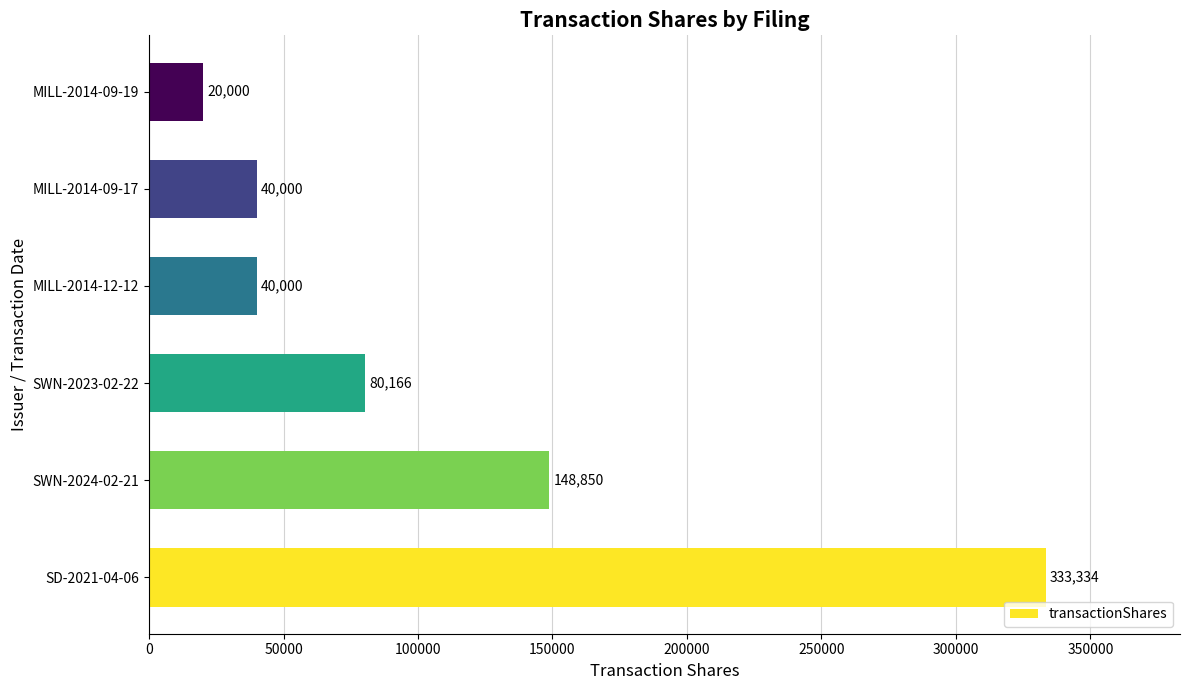

What is the difference between the values at MILL-2014-09-19 and MILL-2014-09-17?

20000